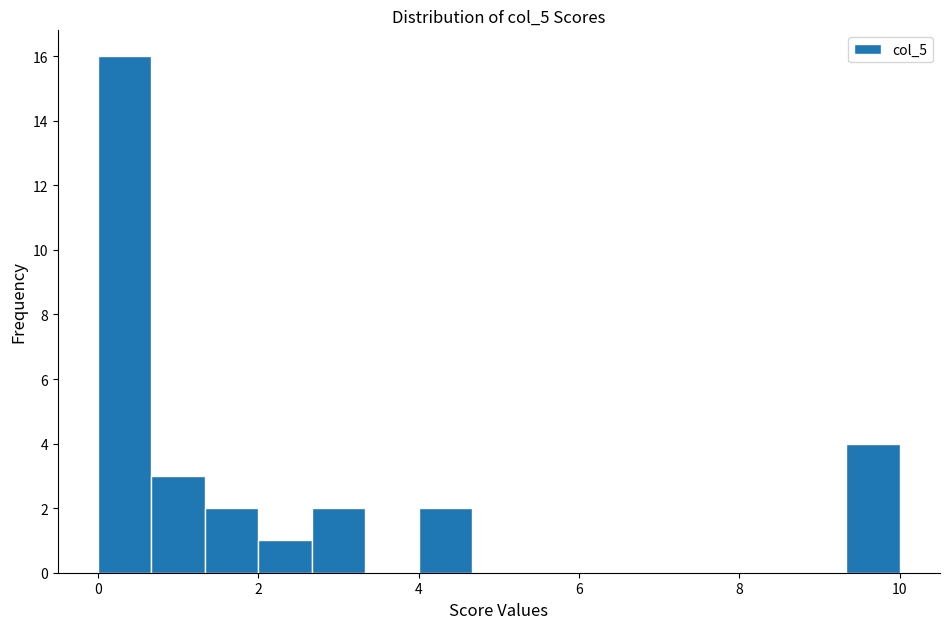

Around what value on the x-axis is the tallest bar? Give the approximate position of its centre, as read against the axis.

0.4